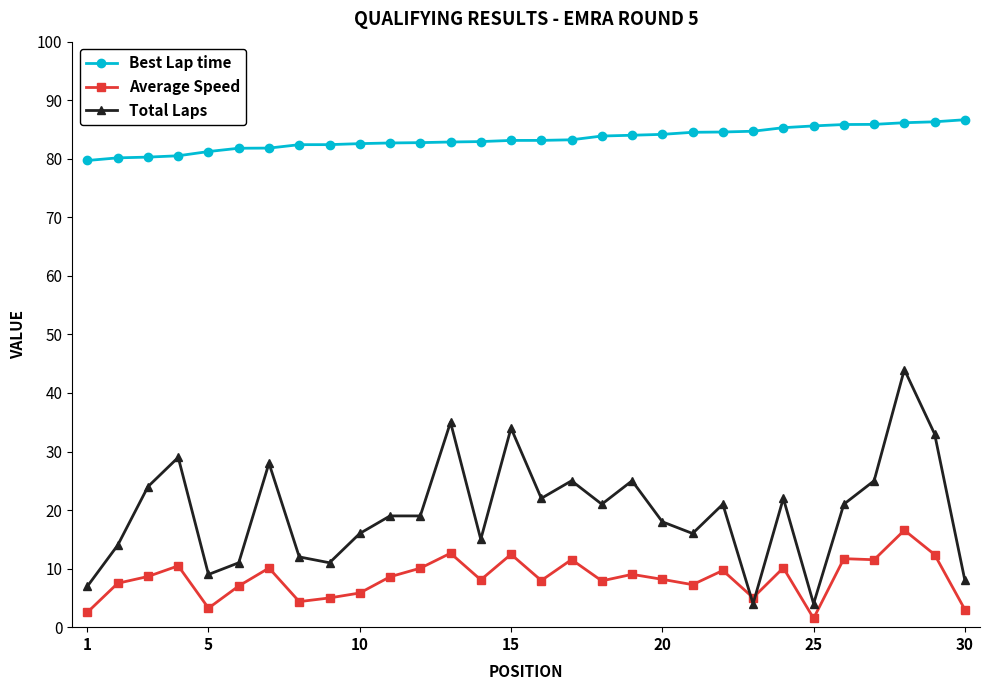

Is this an area chart (filled region under the line)?

No